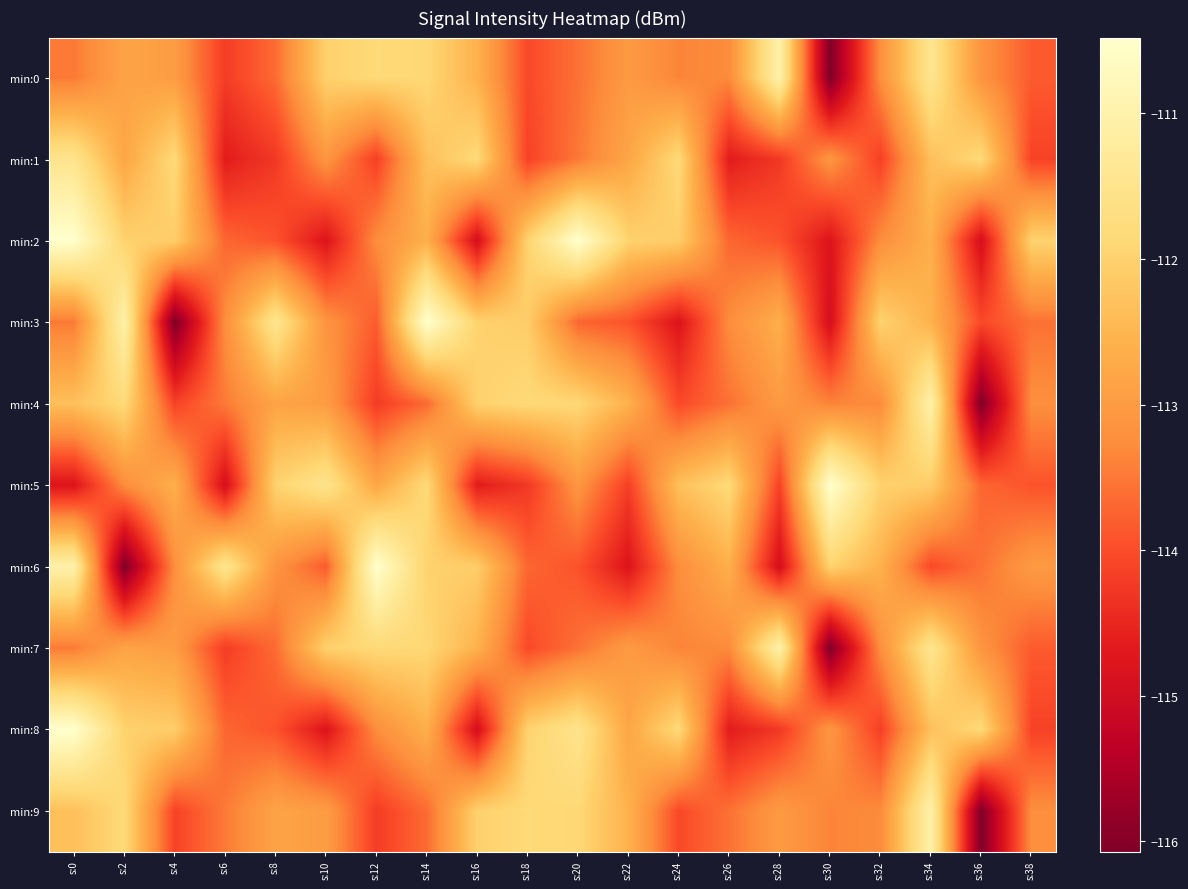

Count the number of categories in the chart.

20